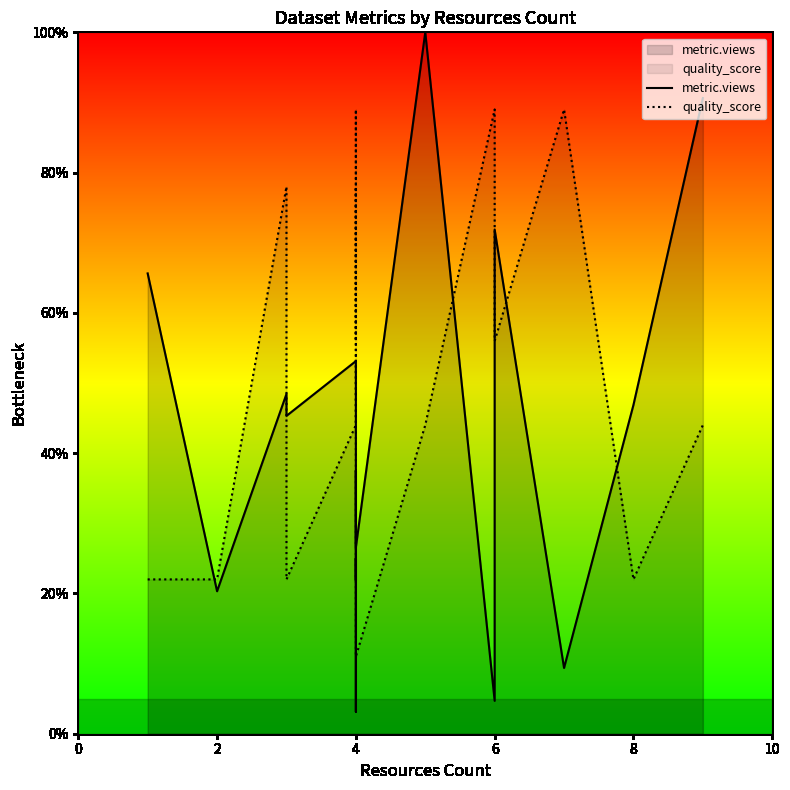

What is the difference between the second highest and second lowest values in the quality_score series?

67.0